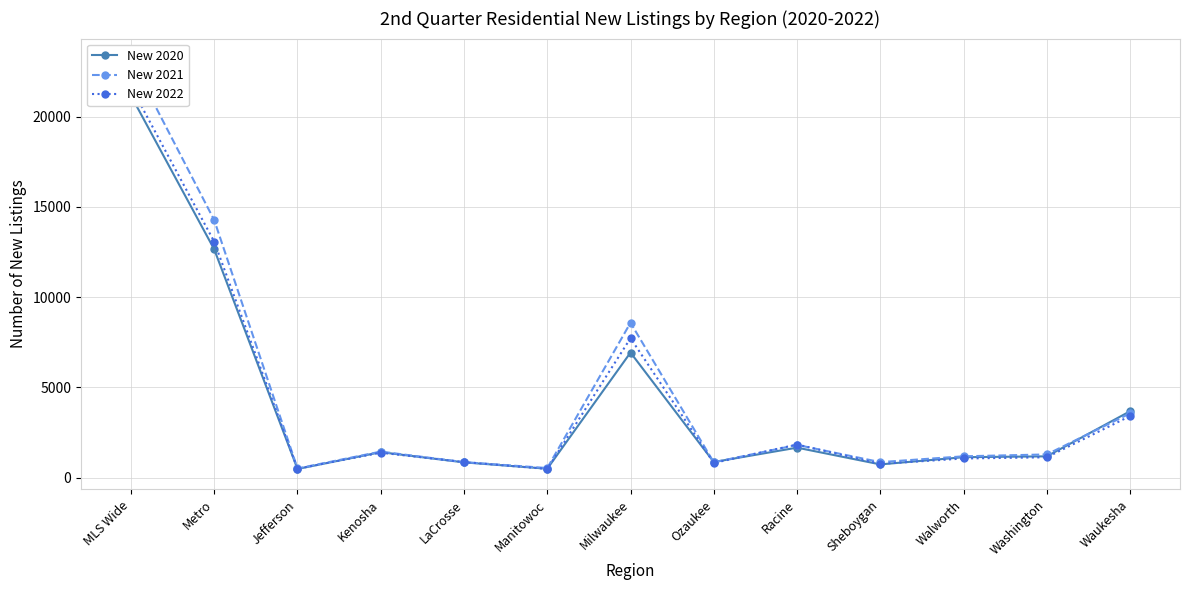

Count the number of data series in this chart.

3